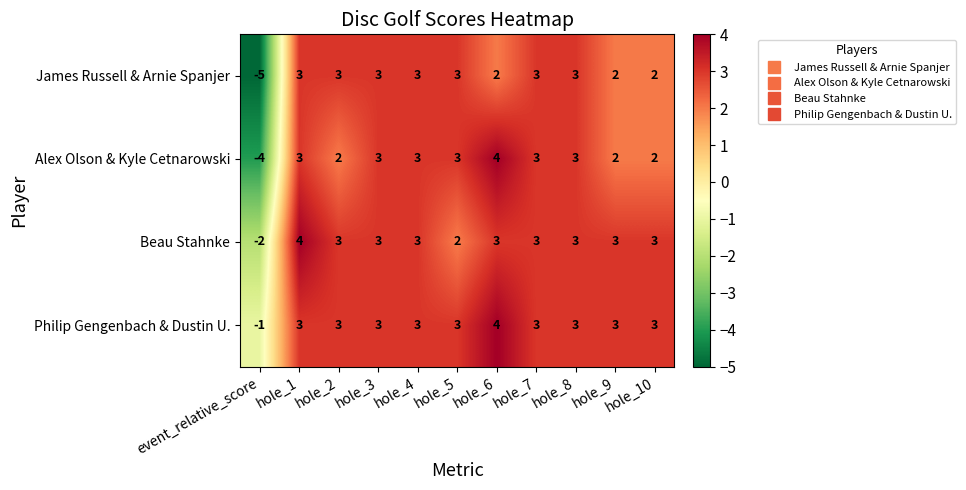

List the series in order of their overall mean, highest first.

Philip Gengenbach & Dustin U., Beau Stahnke, Alex Olson & Kyle Cetnarowski, James Russell & Arnie Spanjer